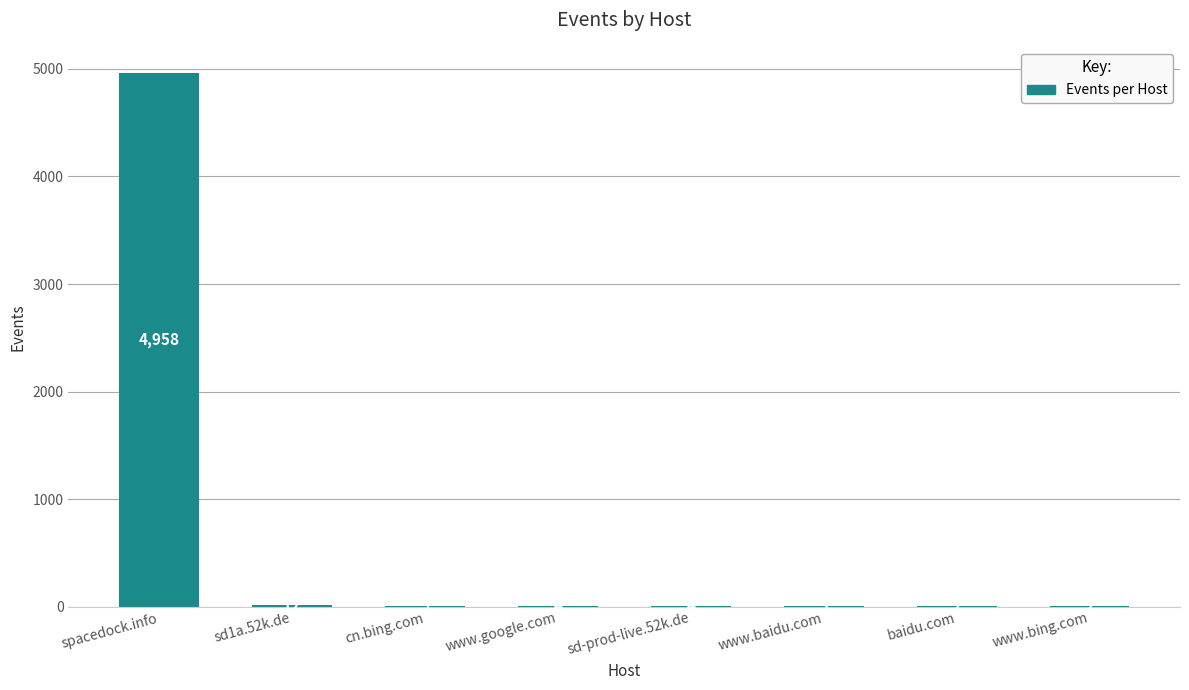

What is the sum of all values?

4990